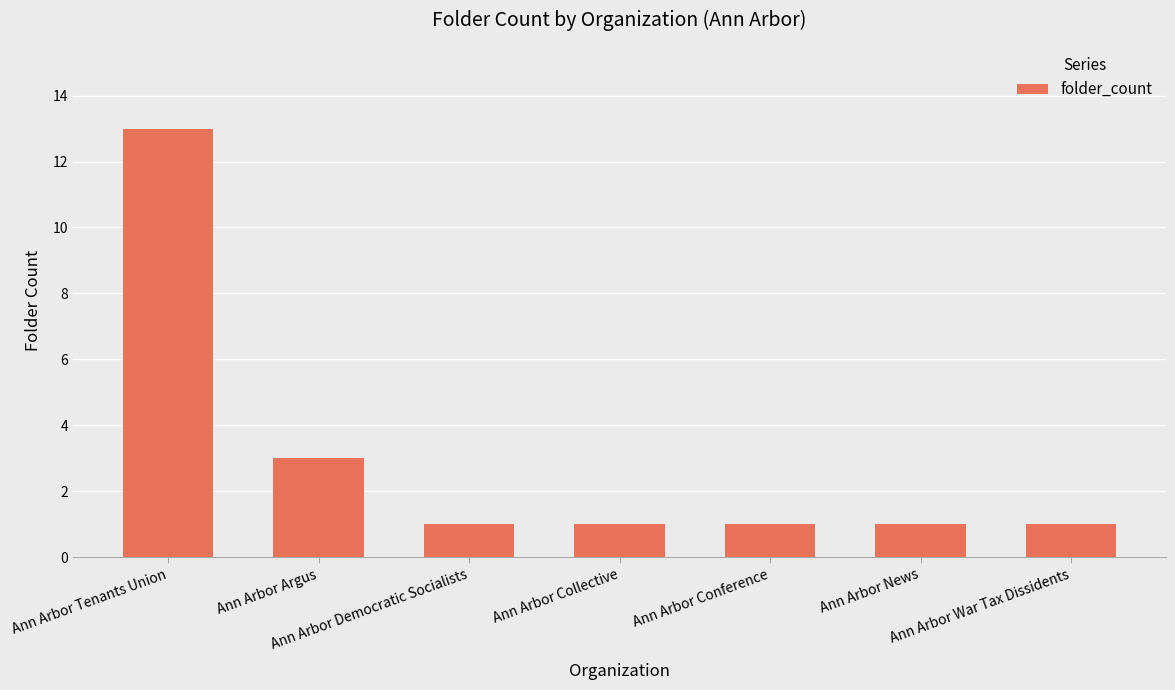

Reading left to right, list all the values displayed in this chart.

13	3	1	1	1	1	1